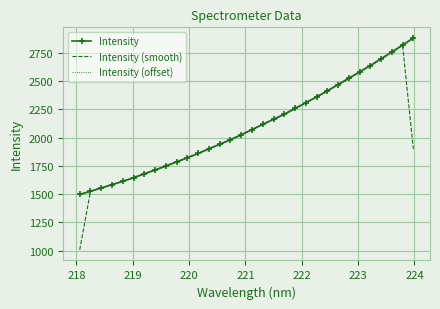

Which series has the widest spread of values?

Intensity (smooth)